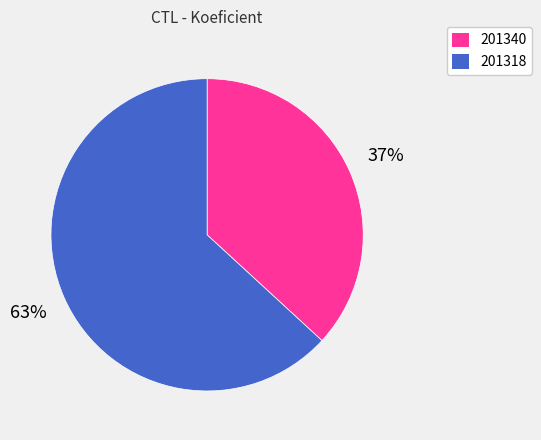

What is the largest slice in the pie chart?

201318